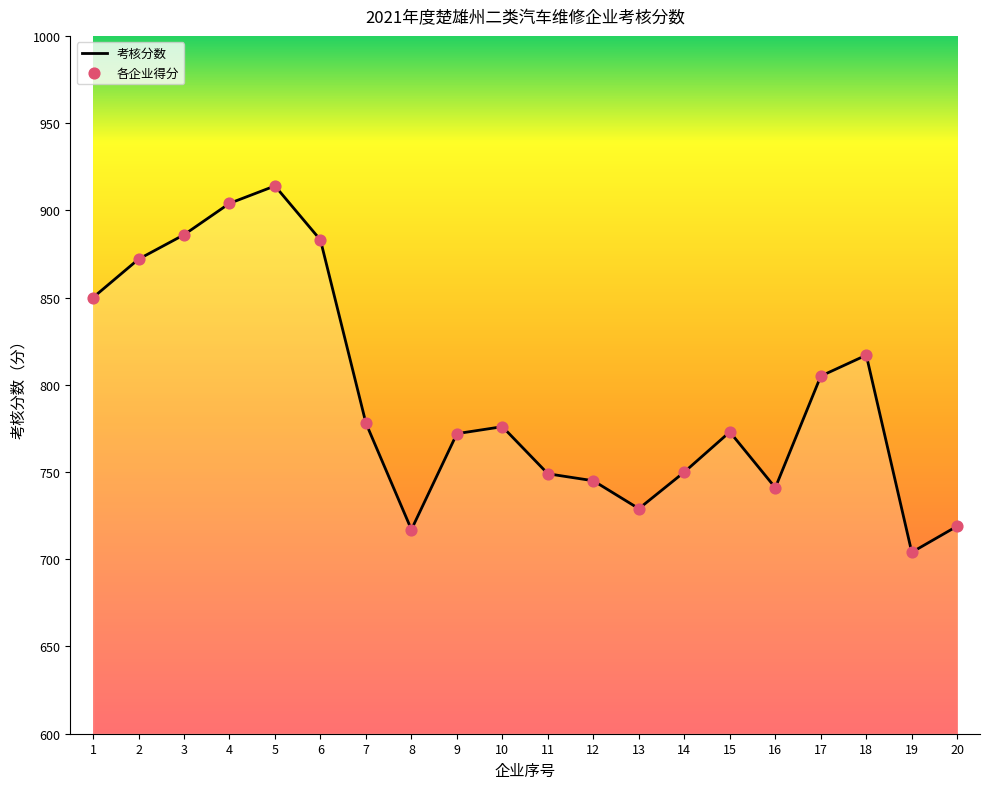

What is the change in value from 2 to 16?

-131